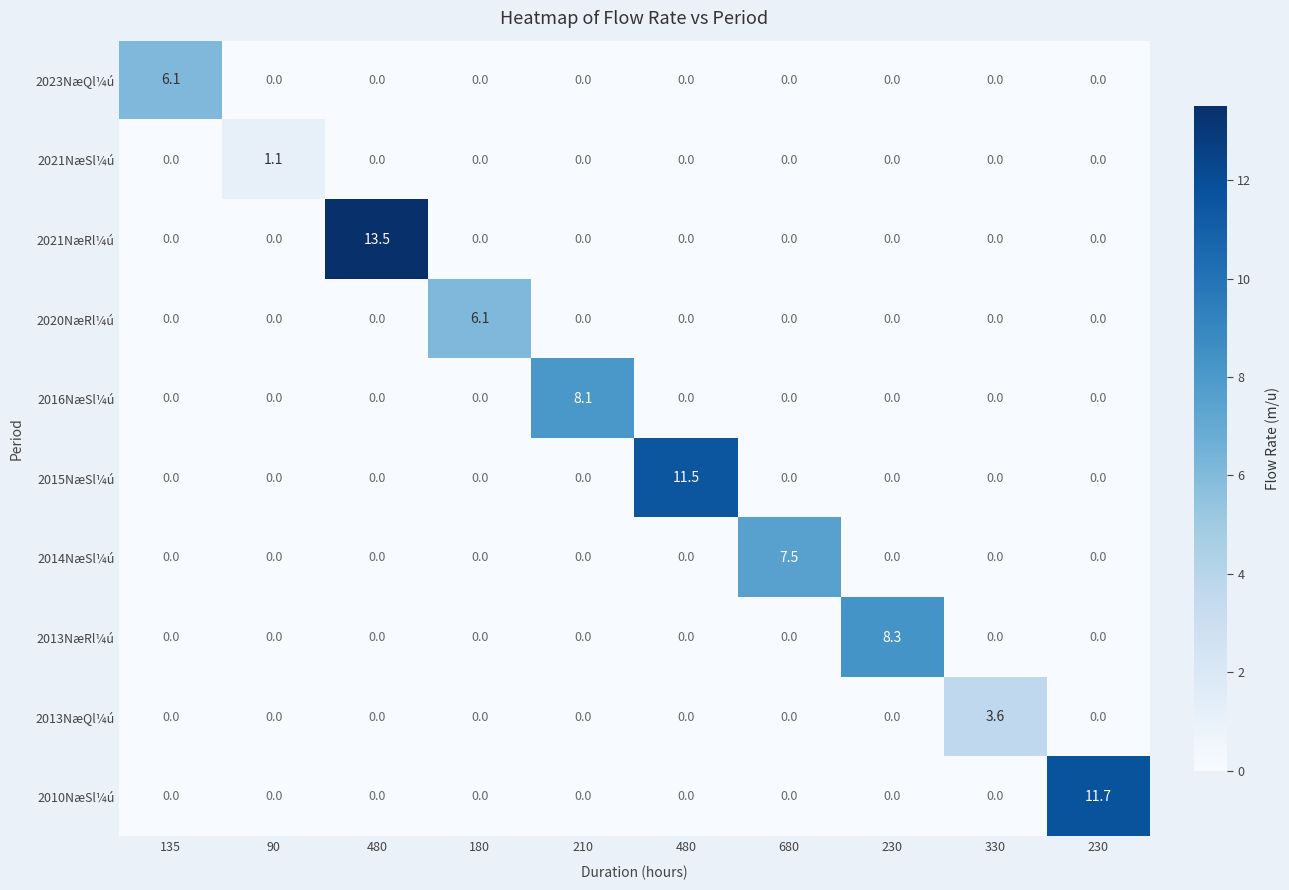

At how many categories does at least one series exceed 1?

10